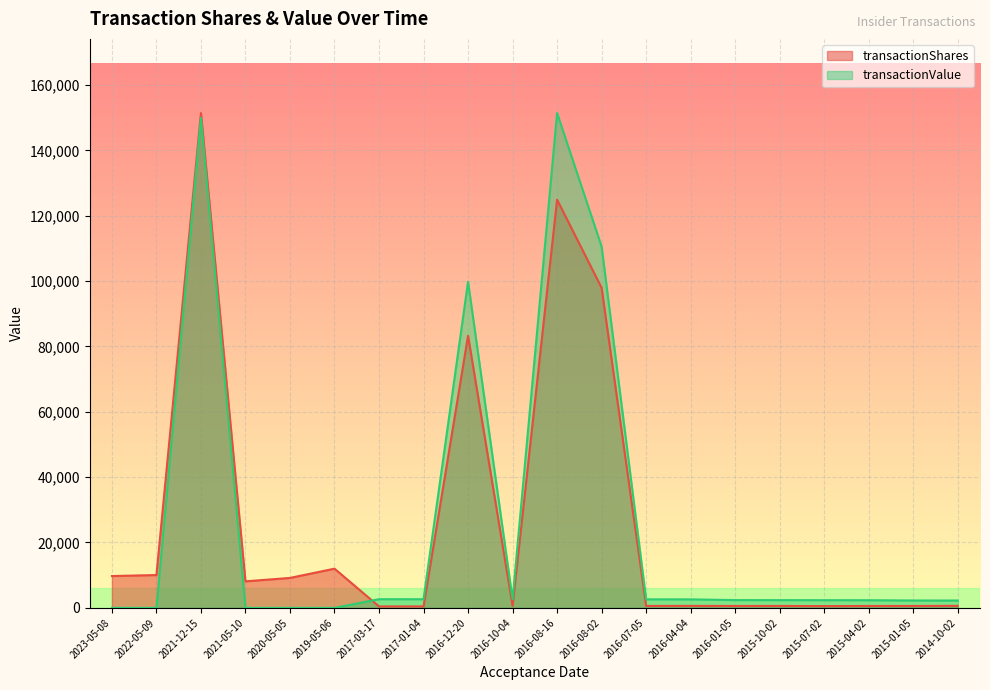

At which label does transactionShares first exceed 620?

2023-05-08